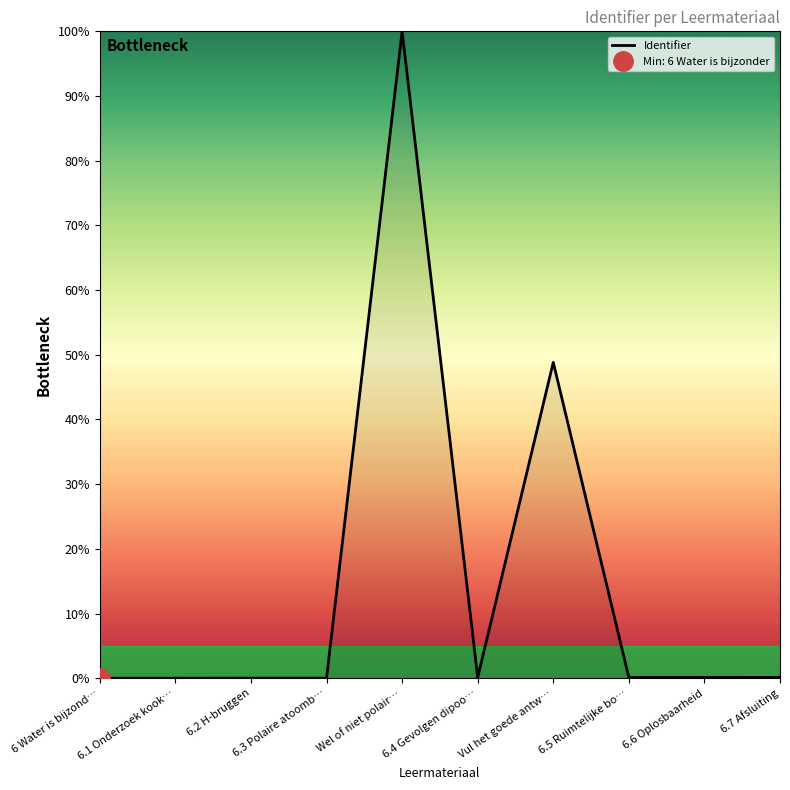

Between 6.6 Oplosbaarheid and 6.4 Gevolgen dipoo…, which is larger?

6.6 Oplosbaarheid